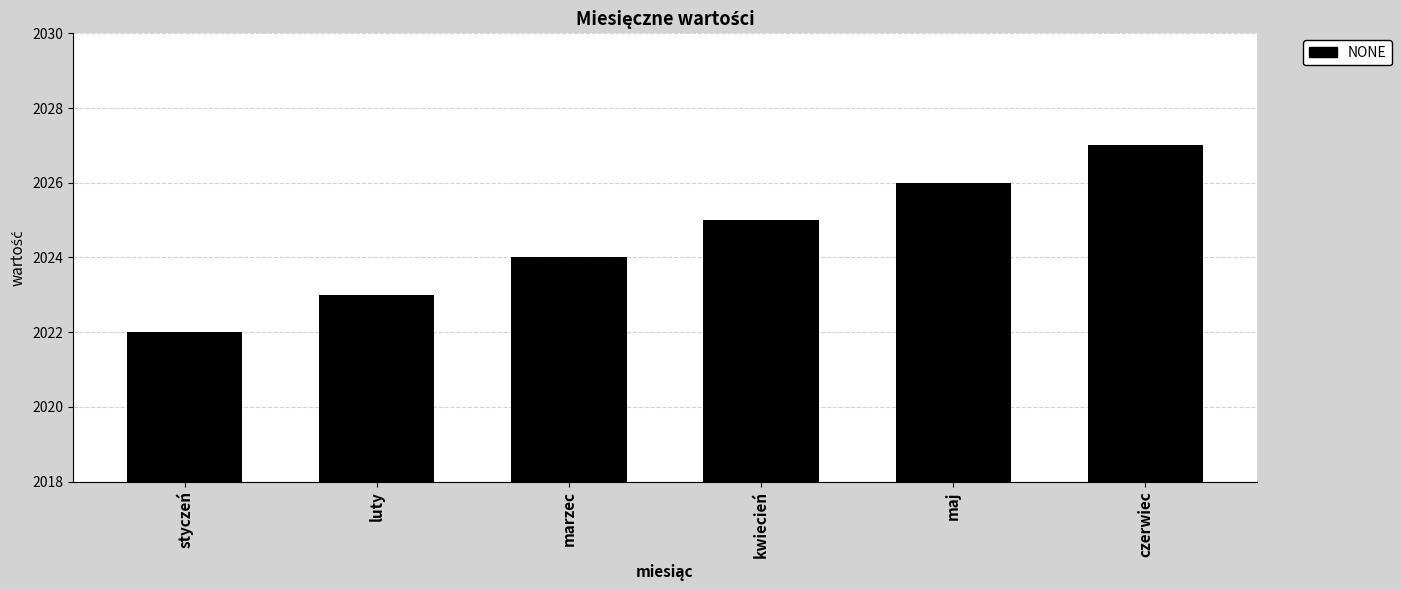

What is the label of the 3rd bar from the left?

marzec